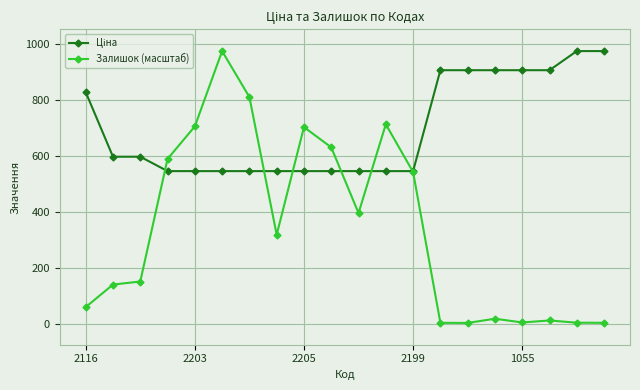

Which series has the widest spread of values?

Залишок (масштаб)